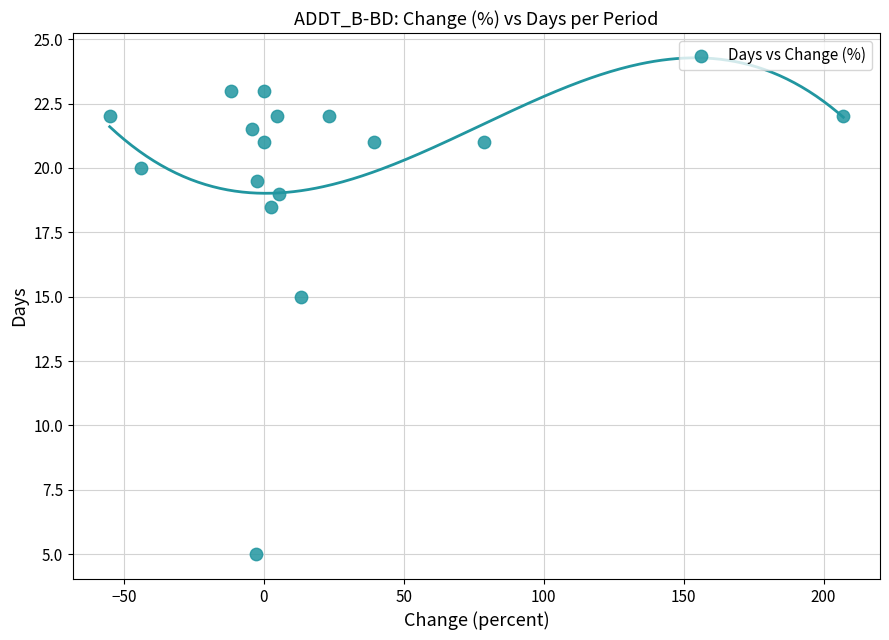

What is the range of Y values (max minus min)?

18.0